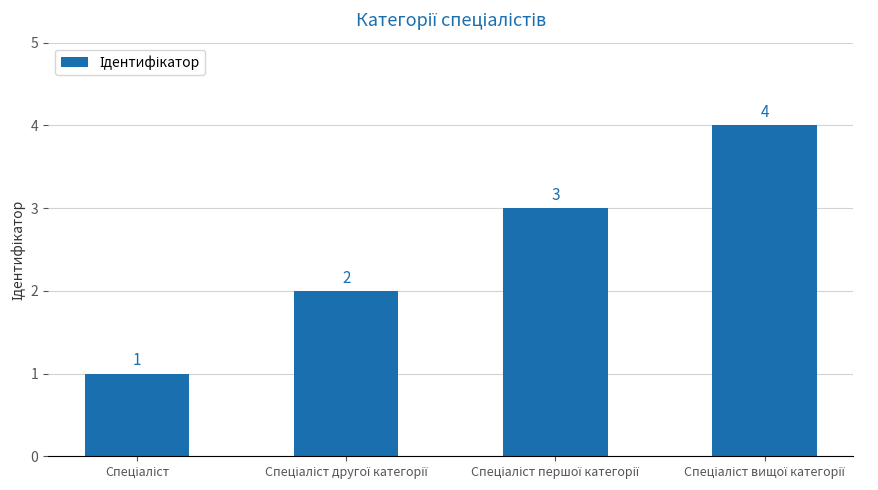

What is the sum of all values?

10